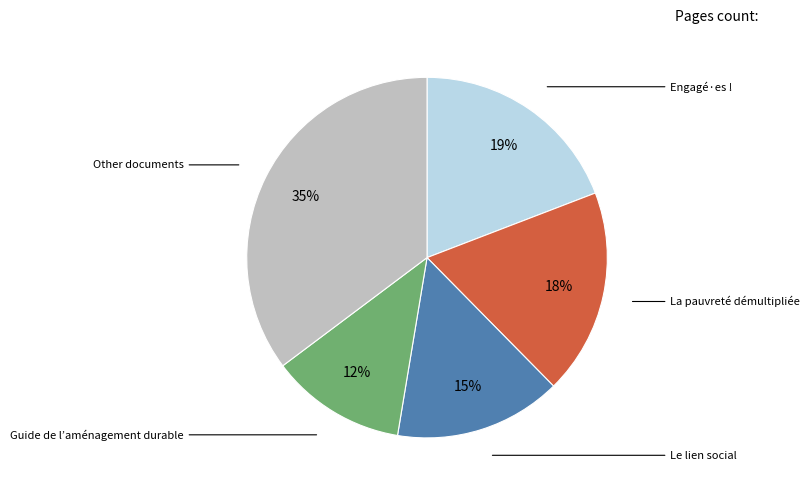

Does Engagé·es ! represent more than half of the total?

No